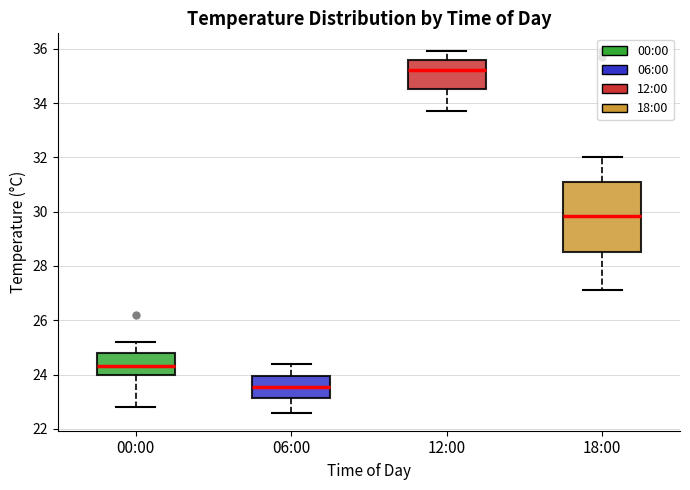

Which box has the lowest median line?

06:00